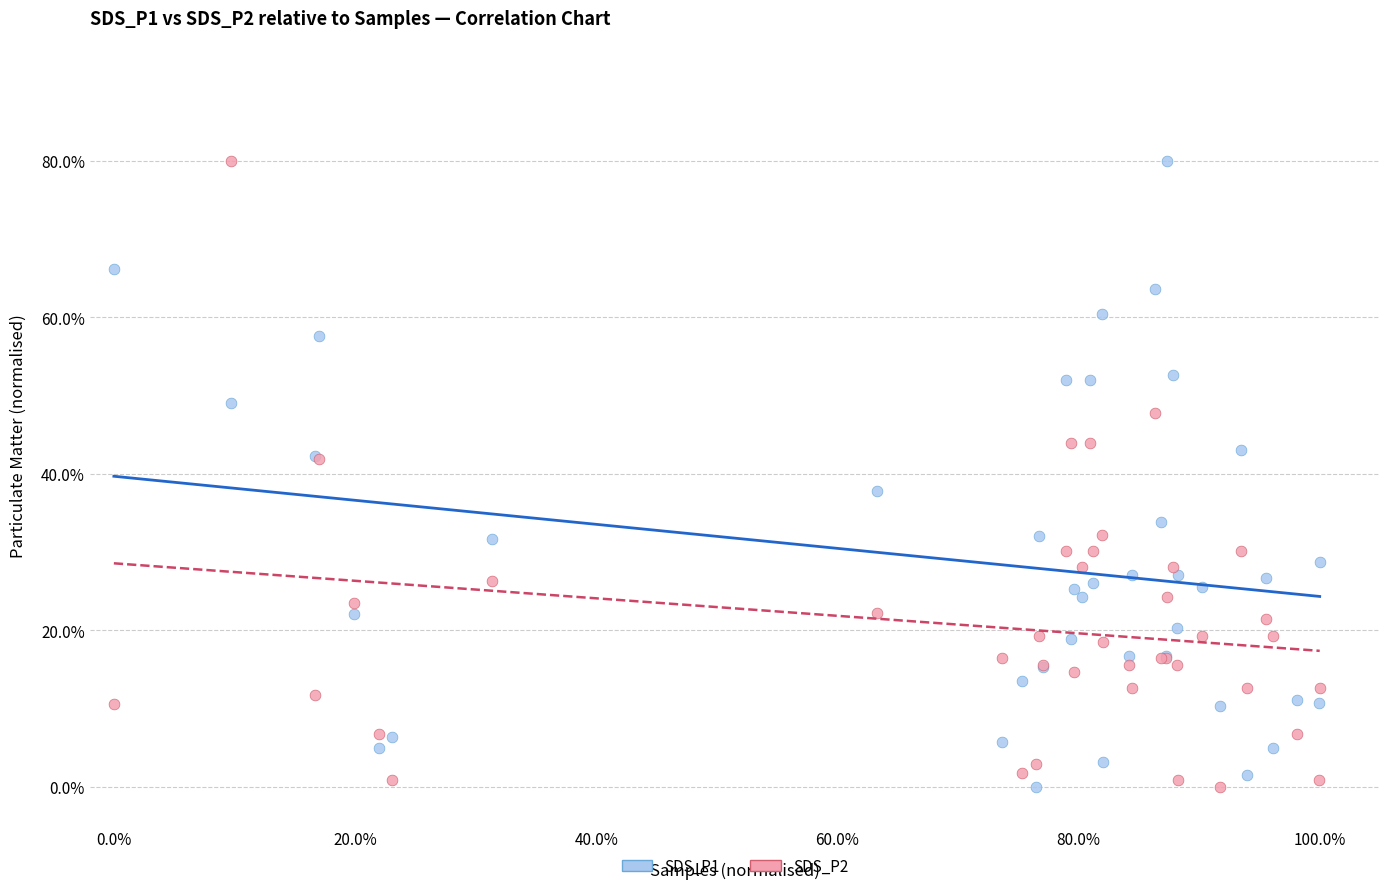

What is the X range (max minus min) for the scatter plot?

100.0